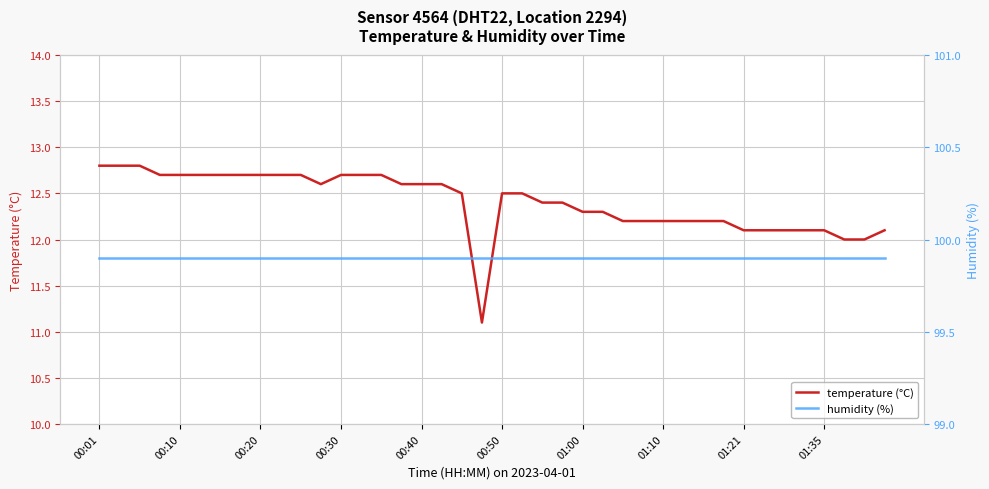

What is the value of the humidity (%) point at the 17th from the left?

99.9